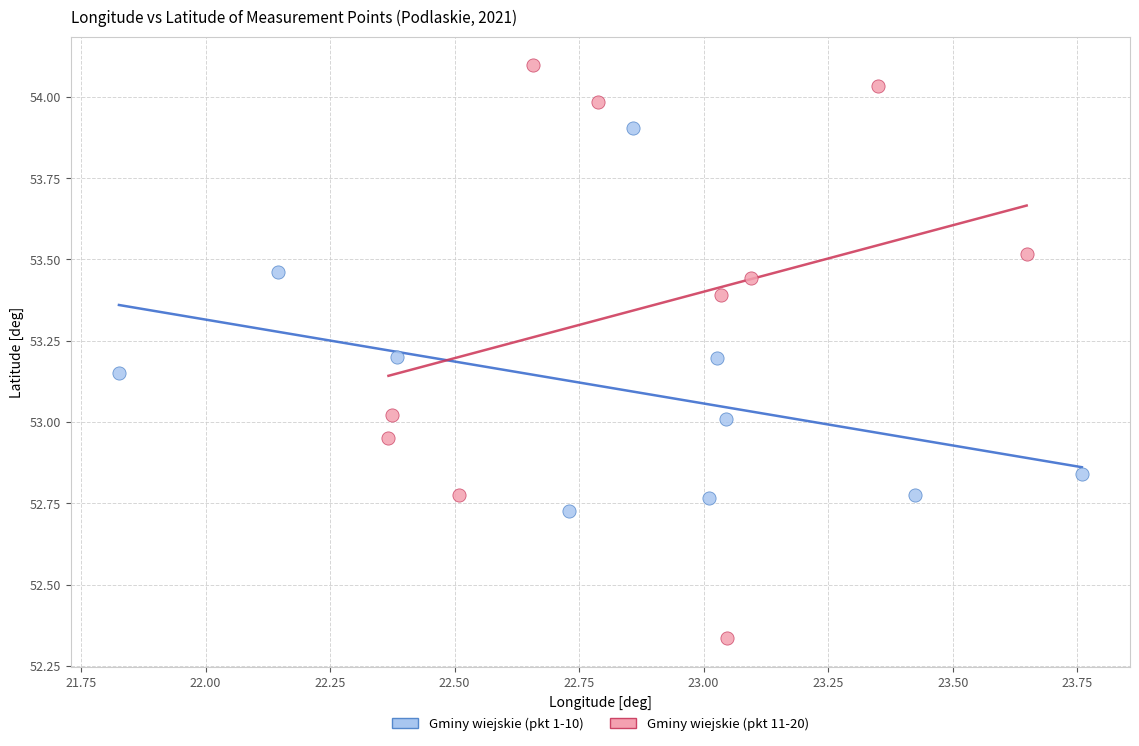

Which series contains the highest Y value?

Gminy wiejskie (pkt 11-20)